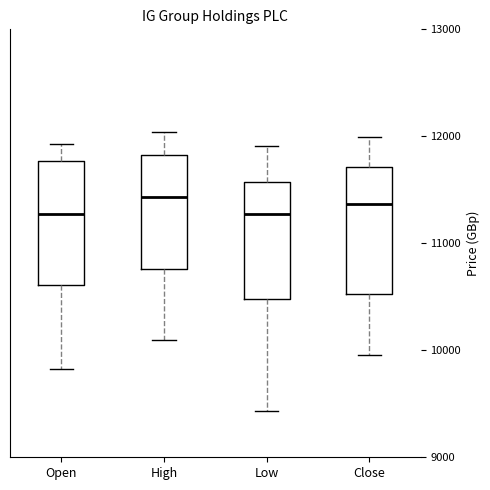

Reading left to right, transcribe this box plot: for each box, give where its median line is, the range the box spans, and where its two whiskers end, as read against the y-axis. The values are not printed on the chart, so give them approximately, as read against the axis.

Open: median 11300, box 10600 to 11800, whiskers 9800 to 11900
High: median 11400, box 10800 to 11800, whiskers 10100 to 12000
Low: median 11300, box 10500 to 11600, whiskers 9400 to 11900
Close: median 11400, box 10500 to 11700, whiskers 10000 to 12000